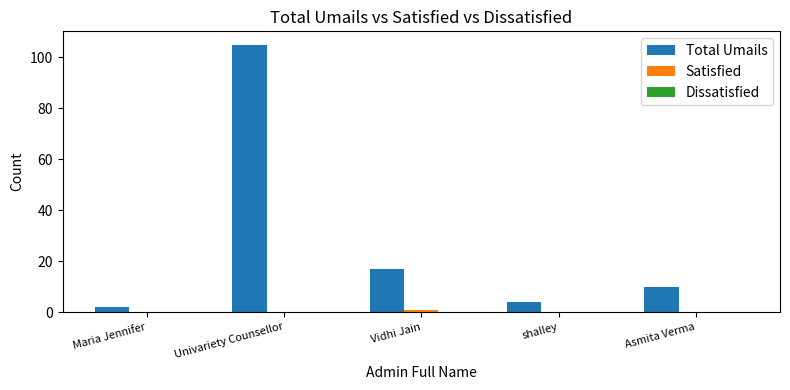

At which label is Total Umails closest to 53?

Vidhi Jain